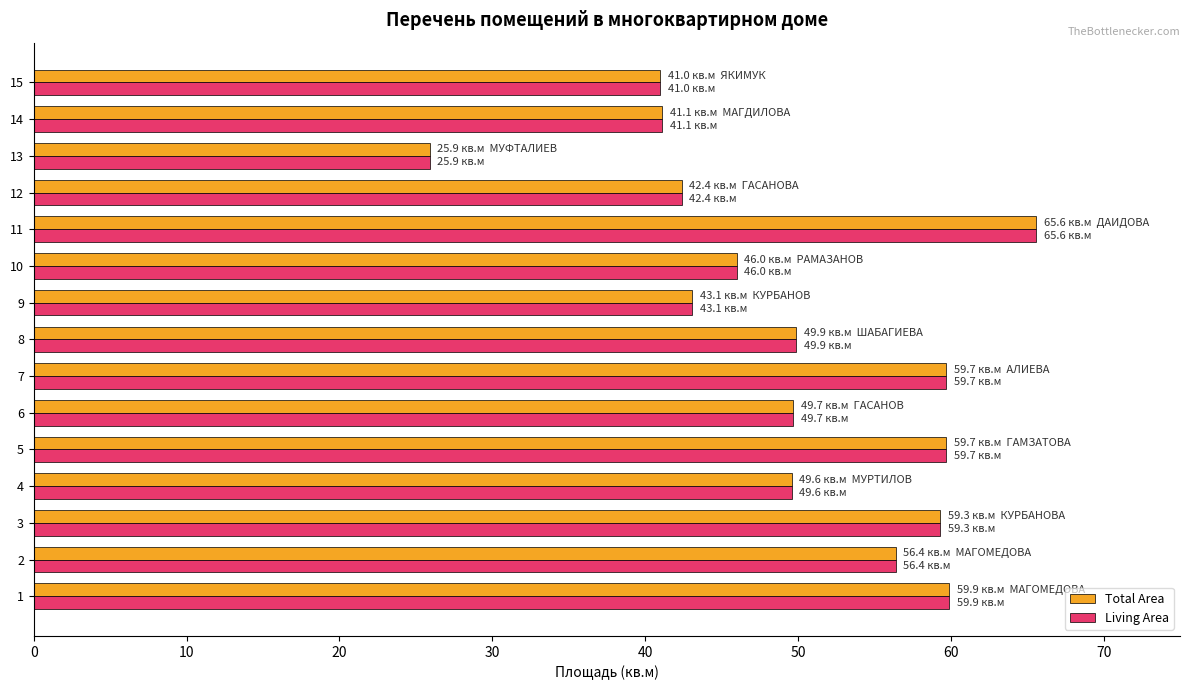

The Total Area series shows 26.8 at 14. True or false?

False